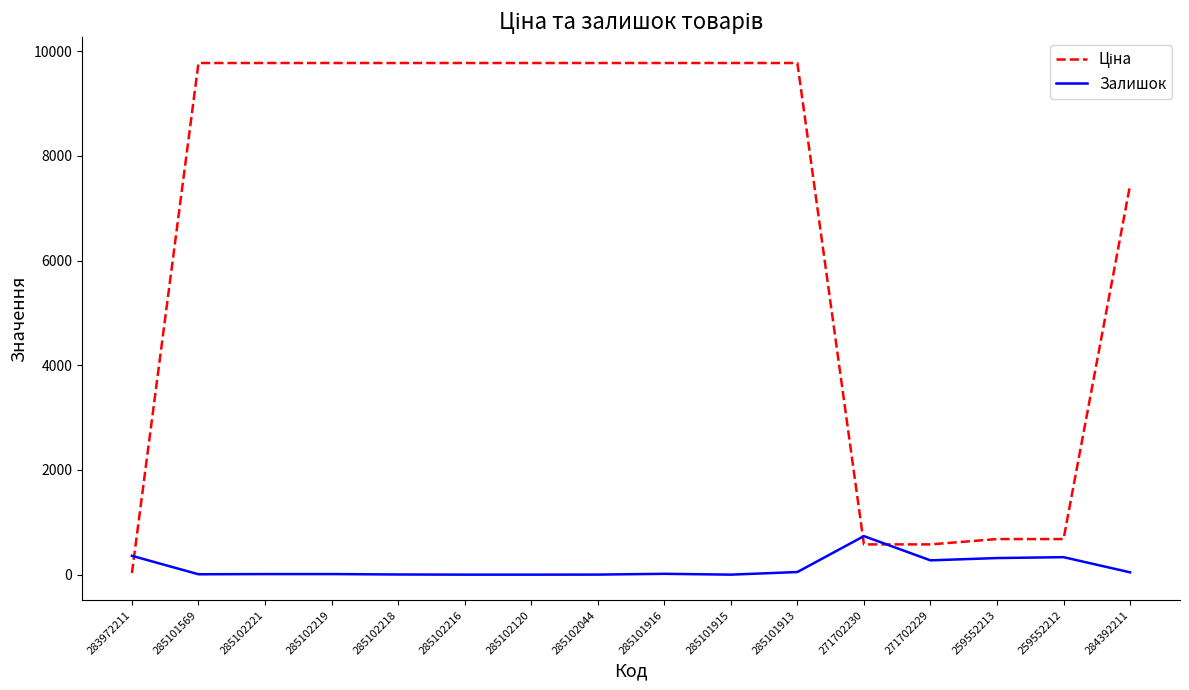

Which category has the highest value in the Залишок series?

271702230